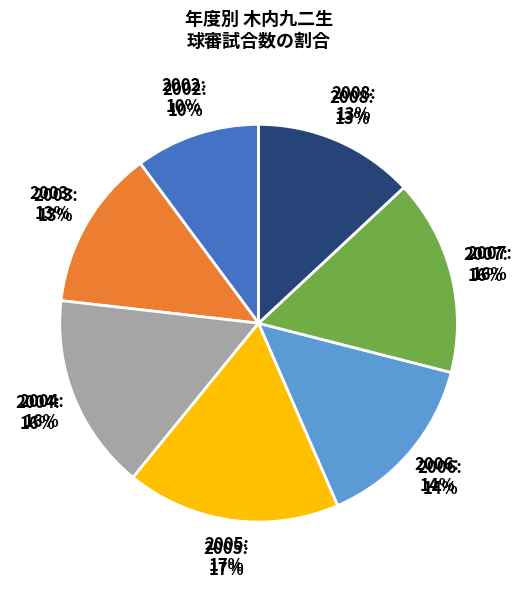

To the nearest percent, what is the difference between the largest and smallest slice percentages?

7%